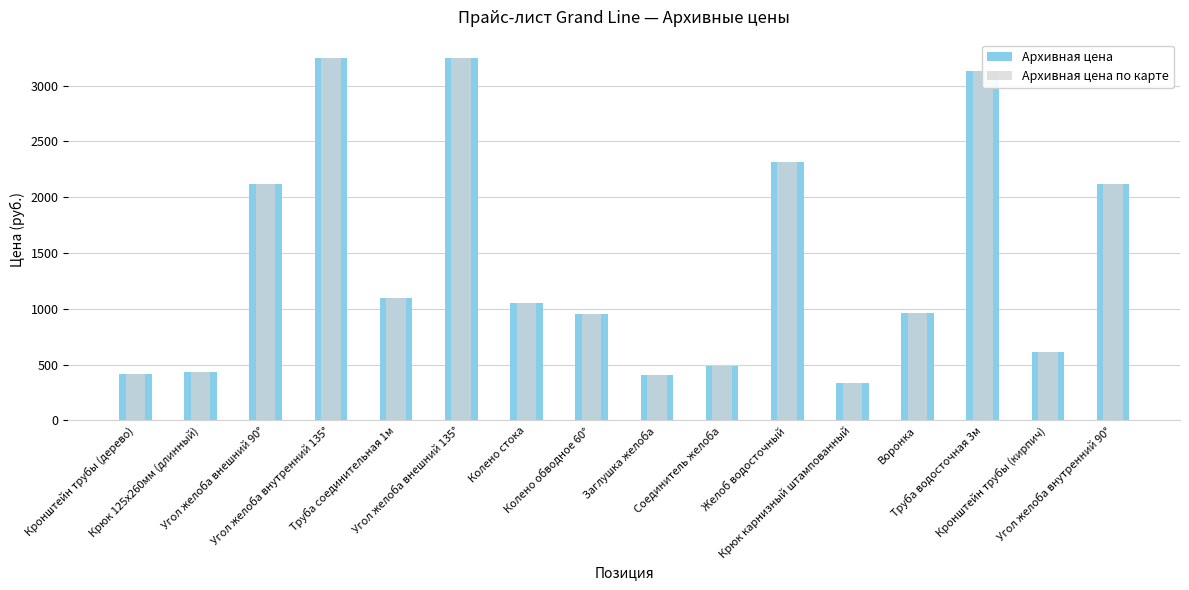

What are all the series names shown in the legend?

Архивная цена, Архивная цена по карте